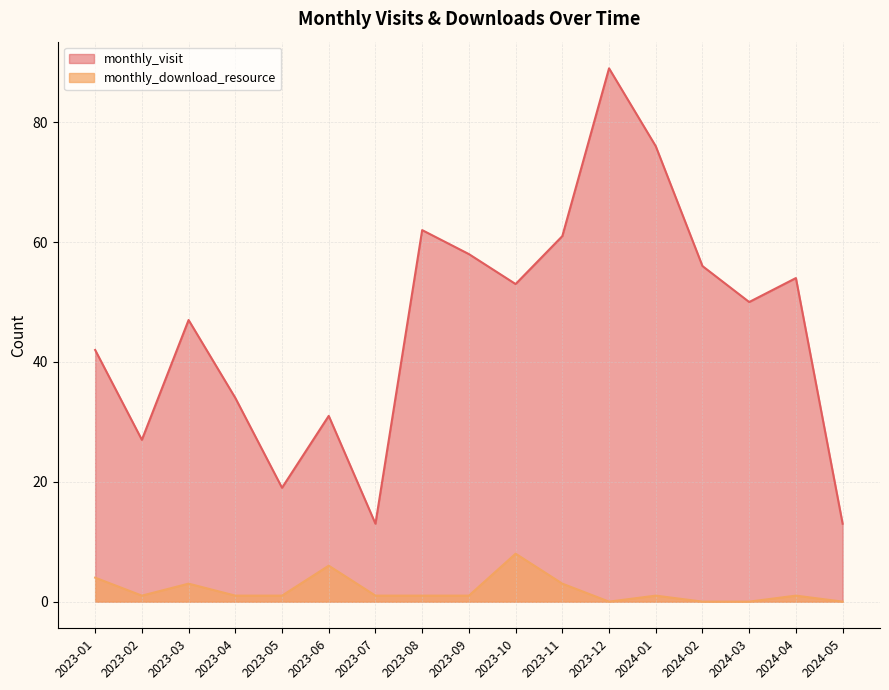

Does the chart have visible grid lines?

Yes